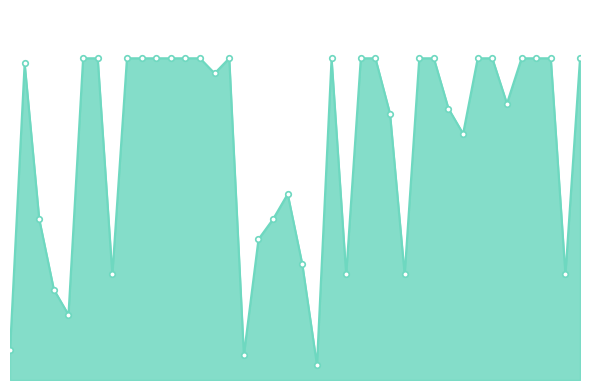

How many points are lower than both their immediate neighbors (excluding endpoints)?

10